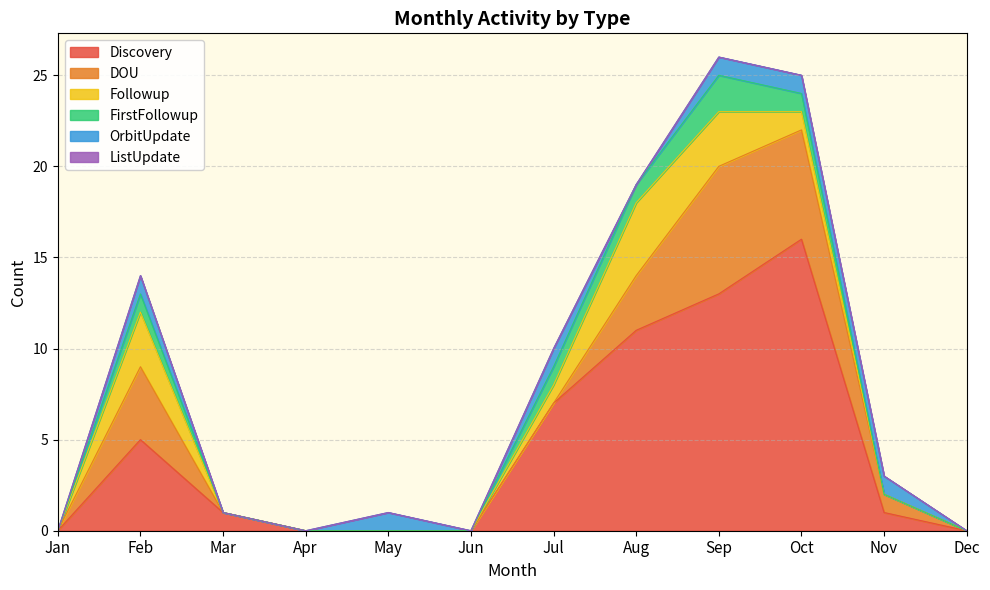

Which series has the largest total across all categories?

Discovery